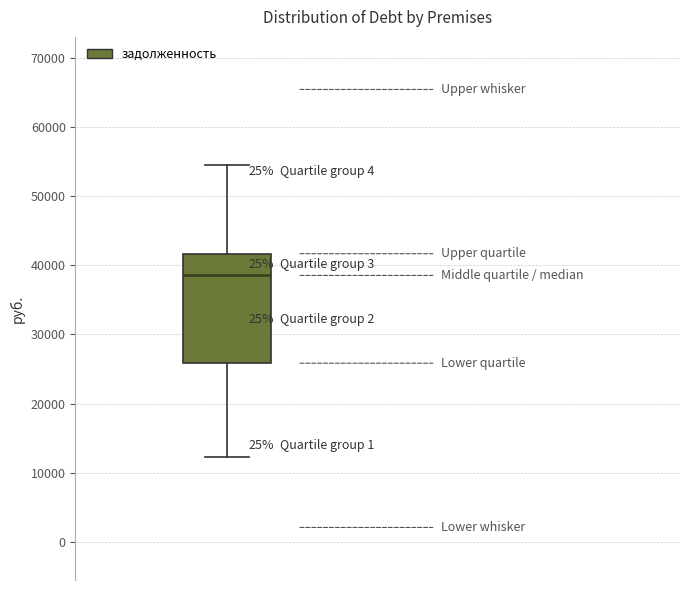

Where is the lower edge of the box on the y-axis? The values are not printed on the chart, so give them approximately, as read against the axis.

26000